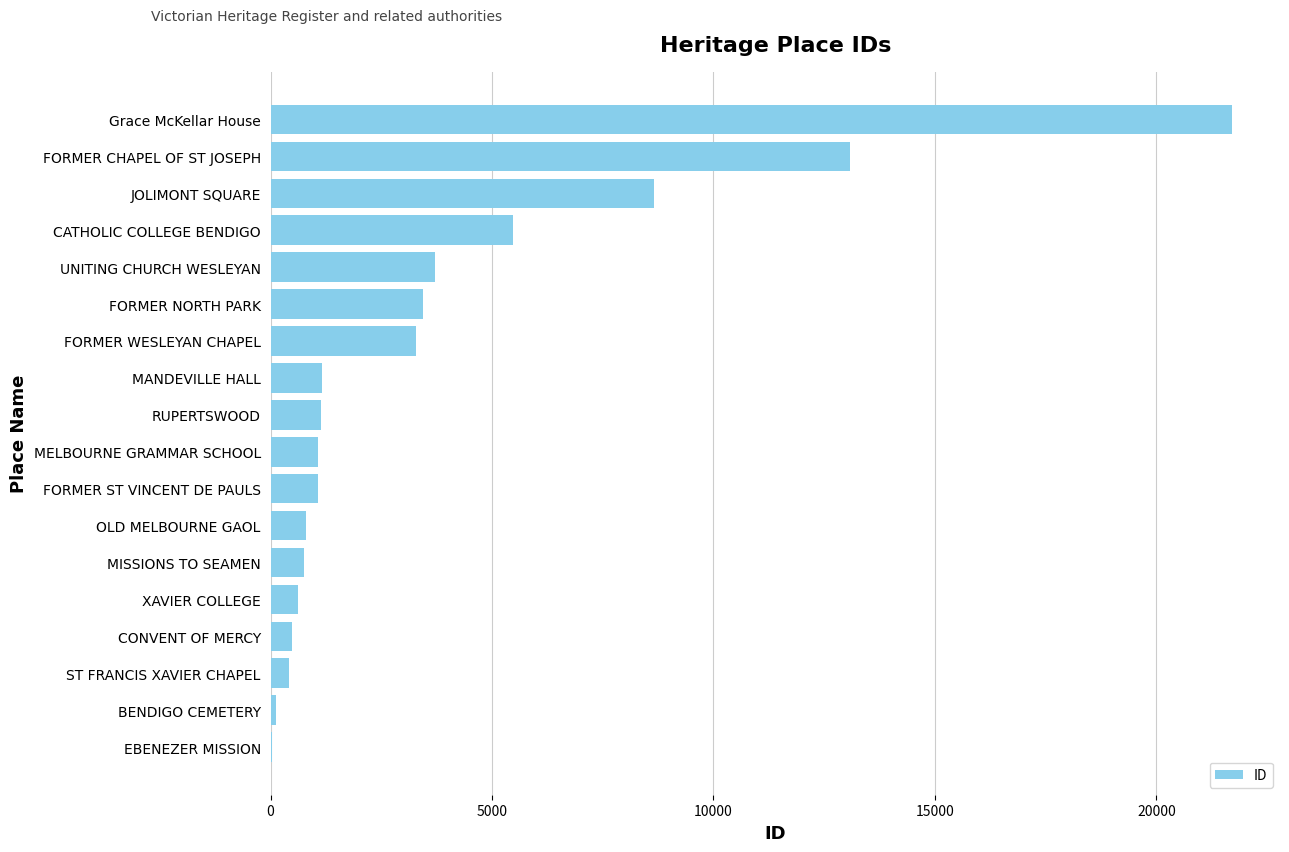

What is the sum of all values?

67016